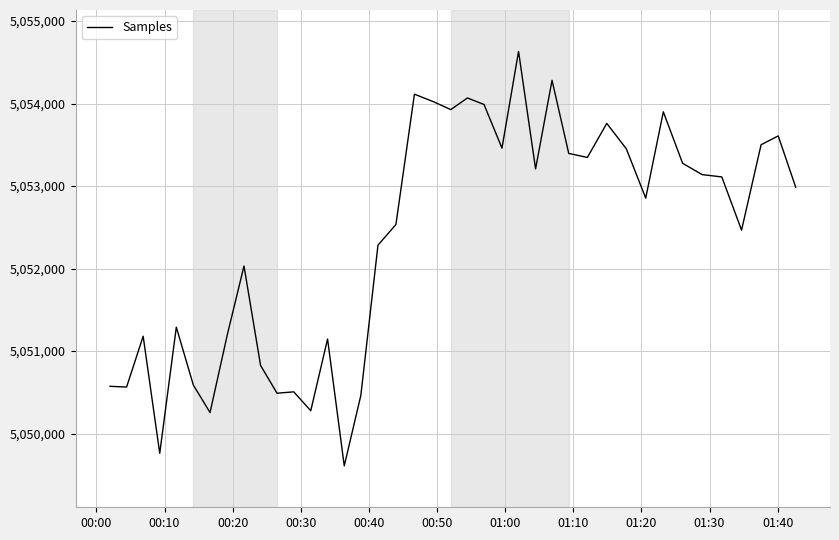

How many lines are shown in the chart?

1